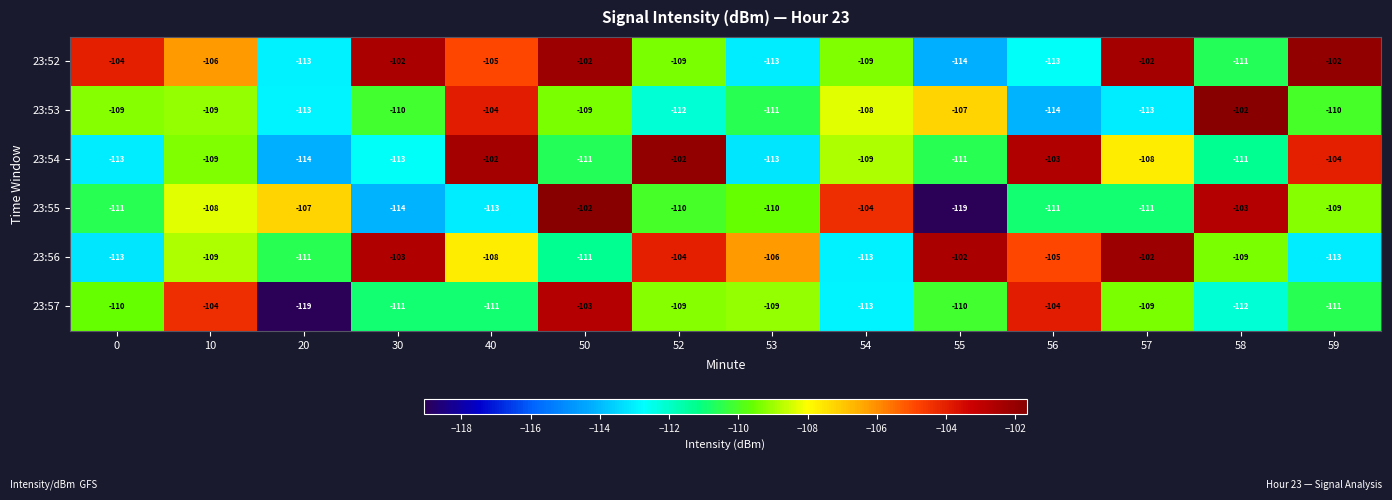

What is the difference between the maximum and second lowest values in the 23:53 series?

11